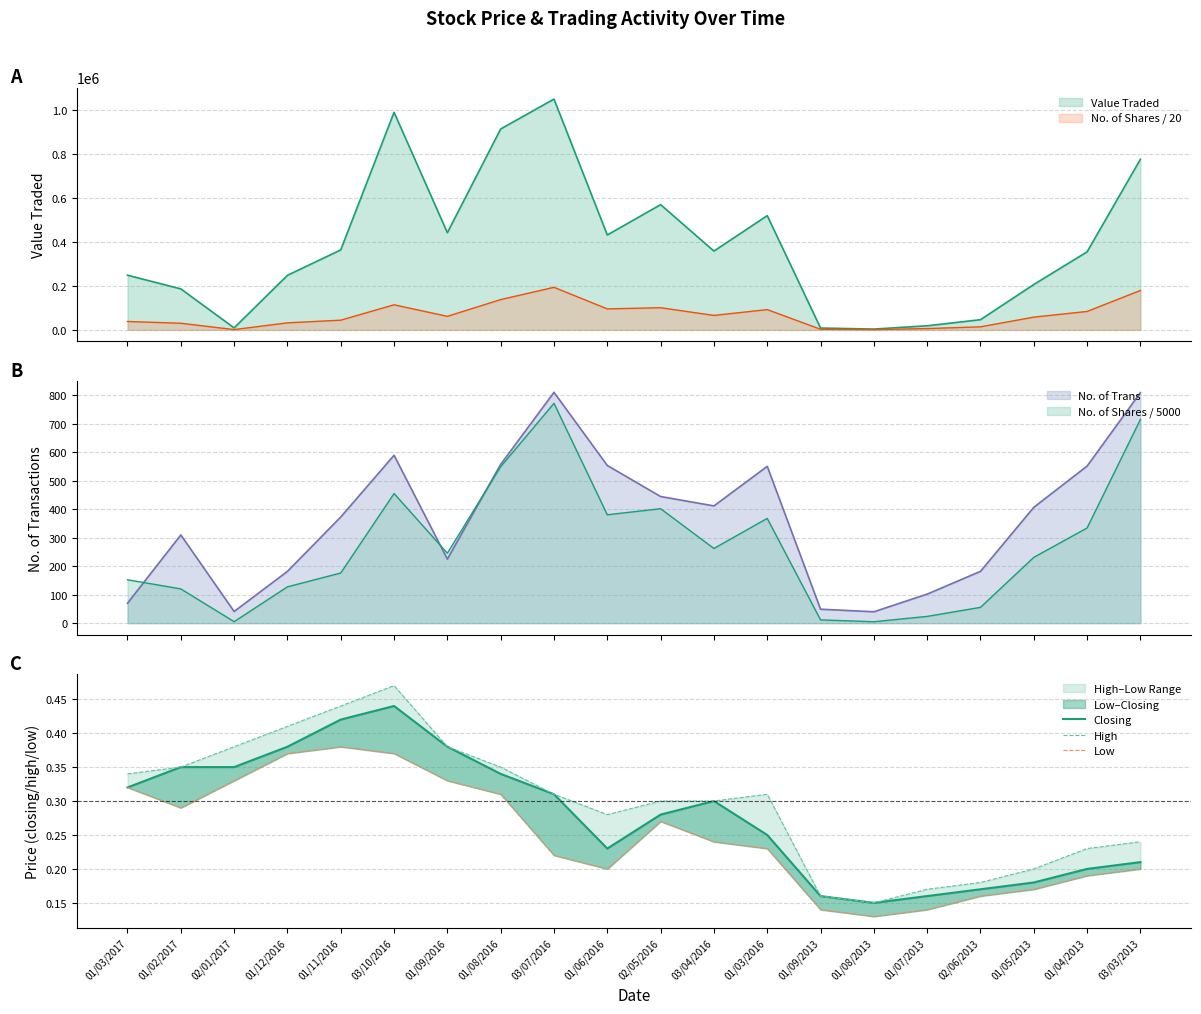

True or false: Low and High cross at least once.

False